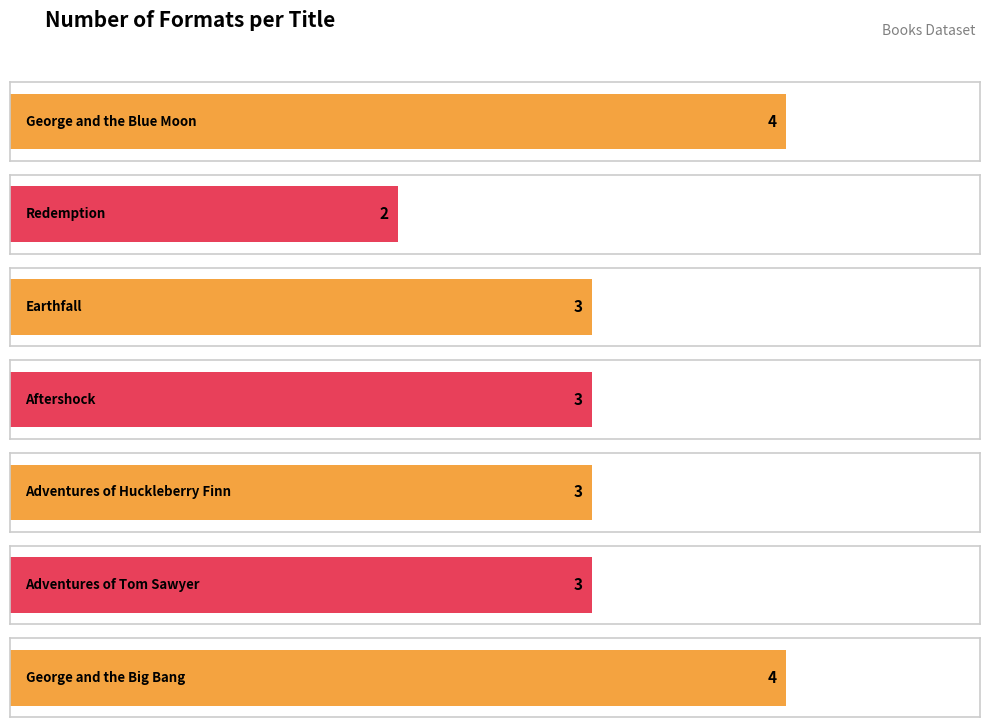

What is the label of the 3rd bar from the right?

Adventures of Huckleberry Finn